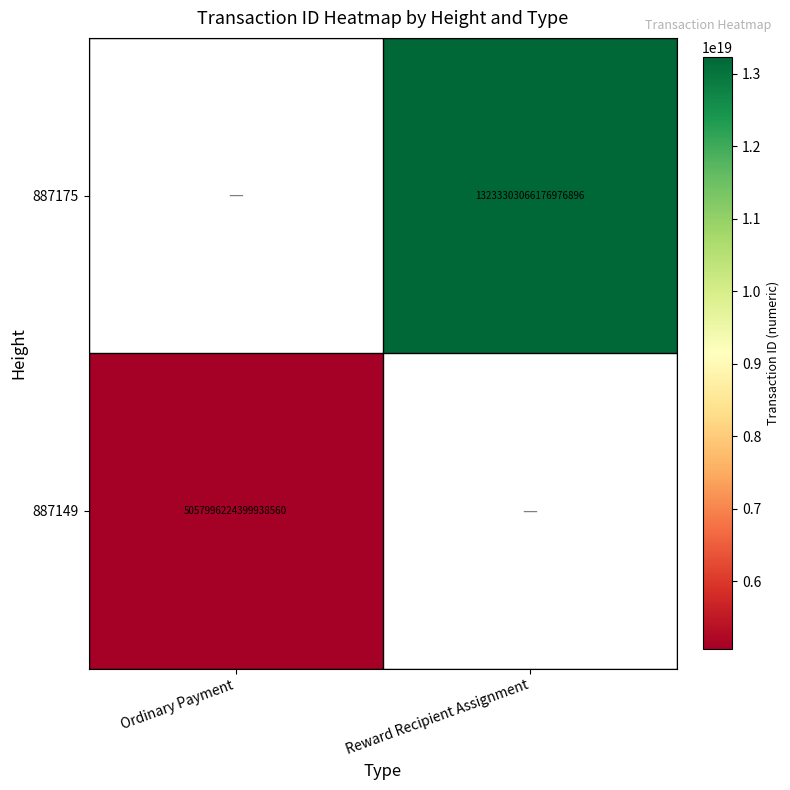

At which category does the chart reach its minimum across all series?

Ordinary Payment